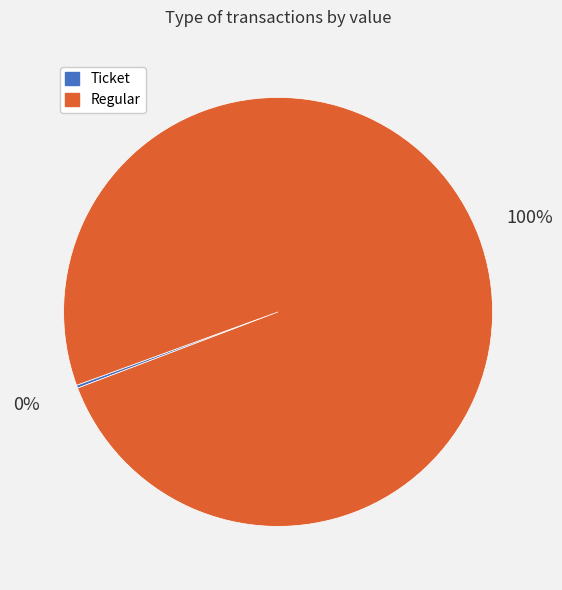

Does any single category account for the majority?

Yes